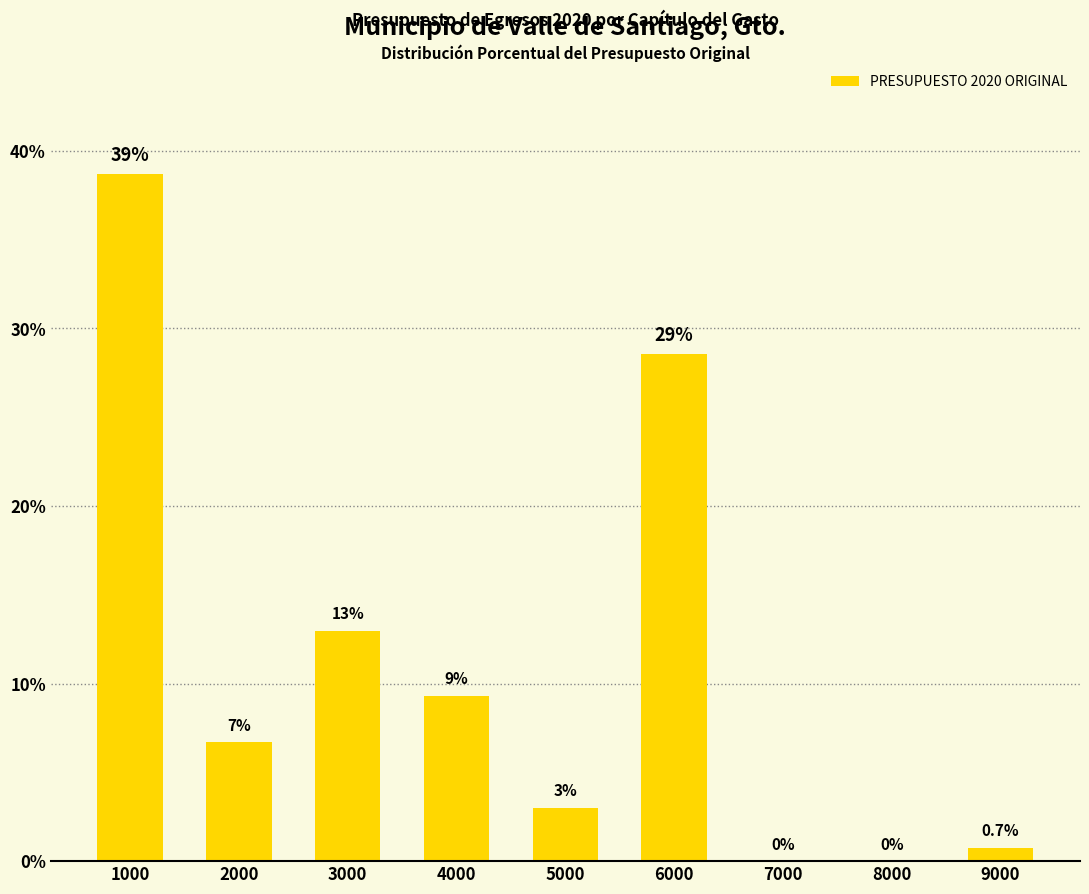

Reading left to right, extract all data points from this chart.

1000=38.7	2000=6.7	3000=13.0	4000=9.3	5000=3.0	6000=28.6	7000=0.0	8000=0.0	9000=0.7